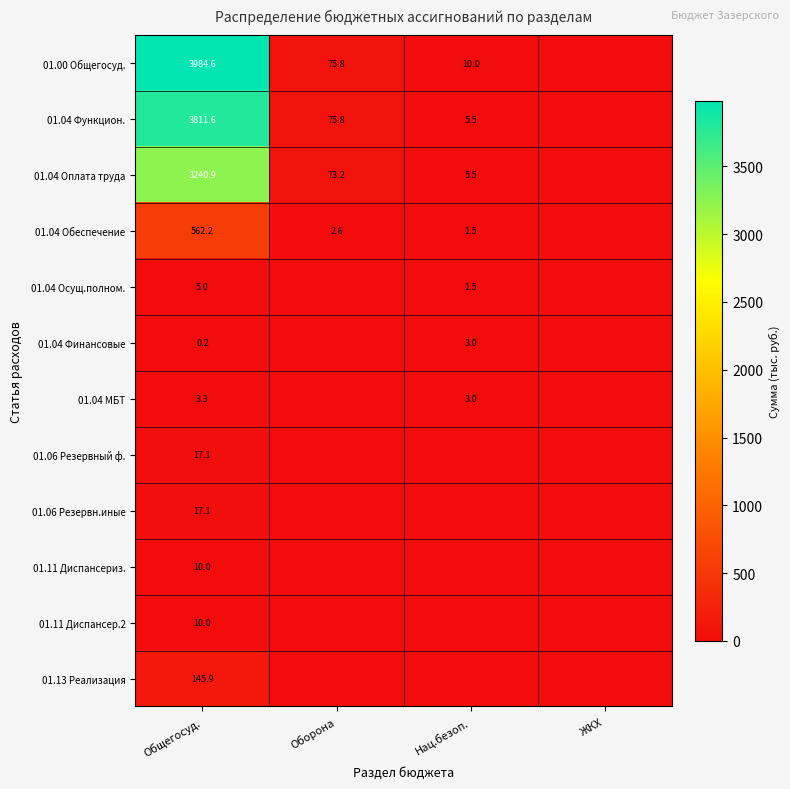

True or false: 01.11 Диспансер.2 has a value of 10.0 at Общегосуд..

True